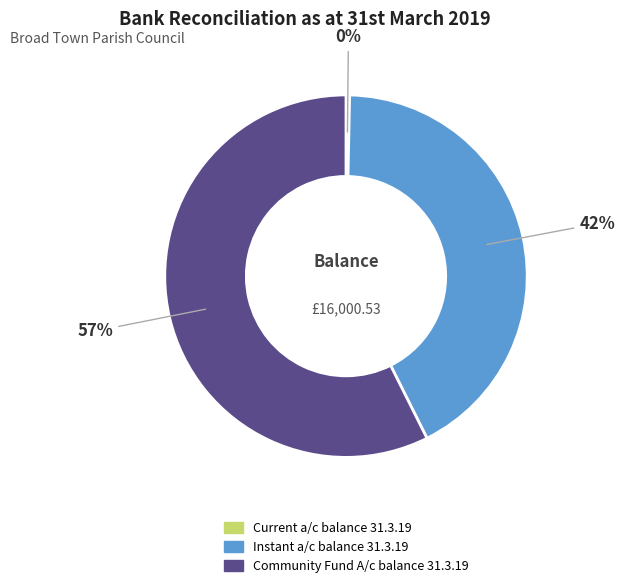

Combined, do Instant a/c balance 31.3.19 and Community Fund A/c balance 31.3.19 account for over 50%?

Yes